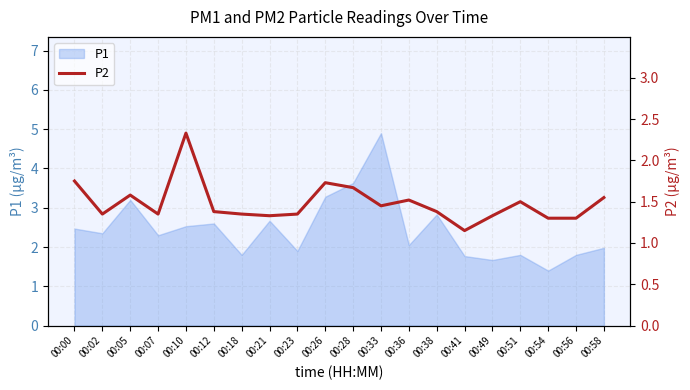

What value does the data have at 00:51?

1.5